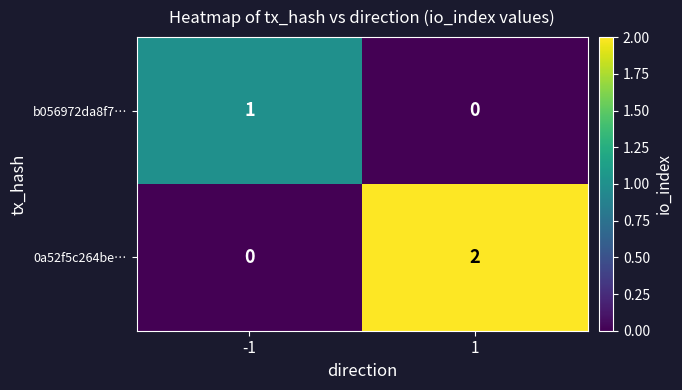

Reading left to right, list all the values displayed in this chart.

b056972da8f7…: 1	0
0a52f5c264be…: 0	2